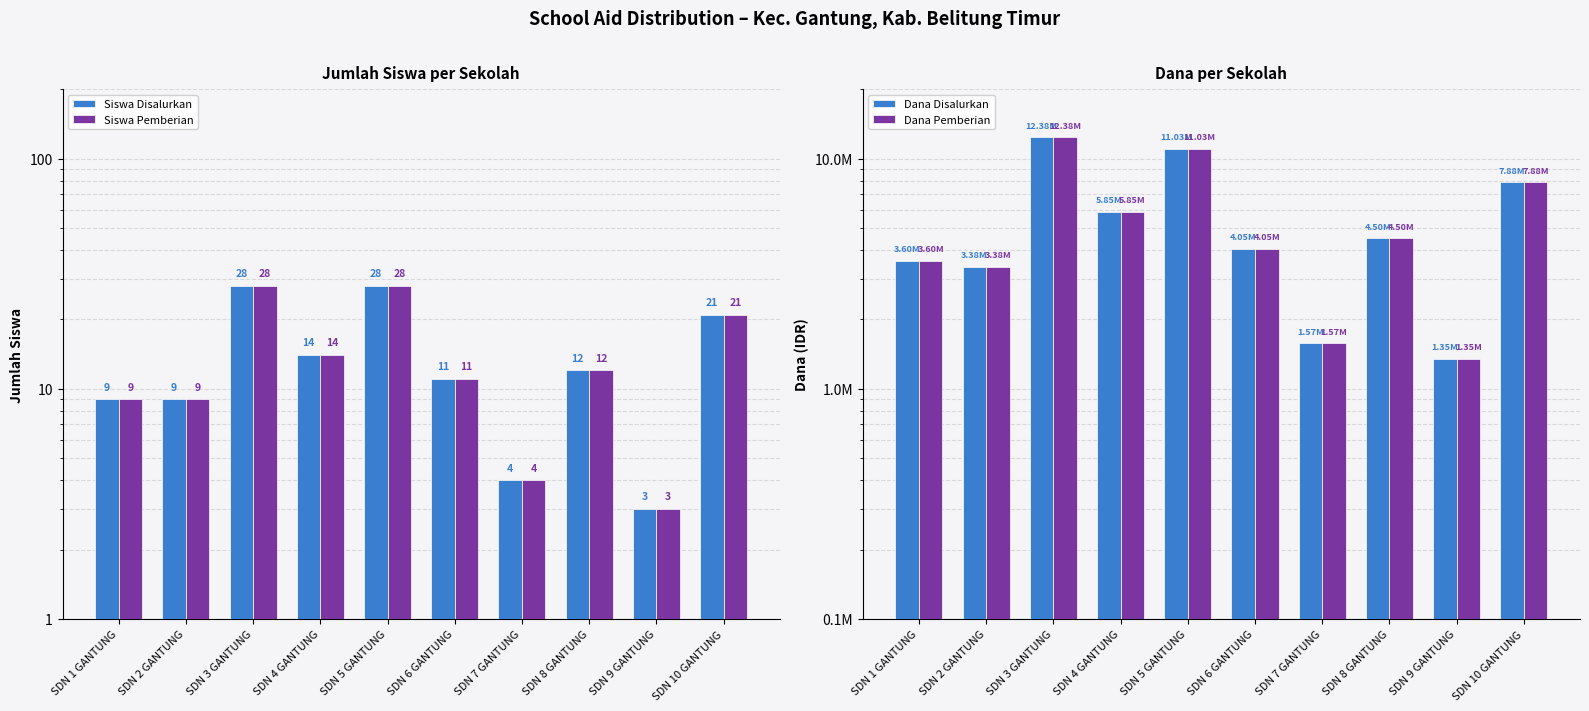

How many data points in Dana Pemberian are less than 4500000?

5